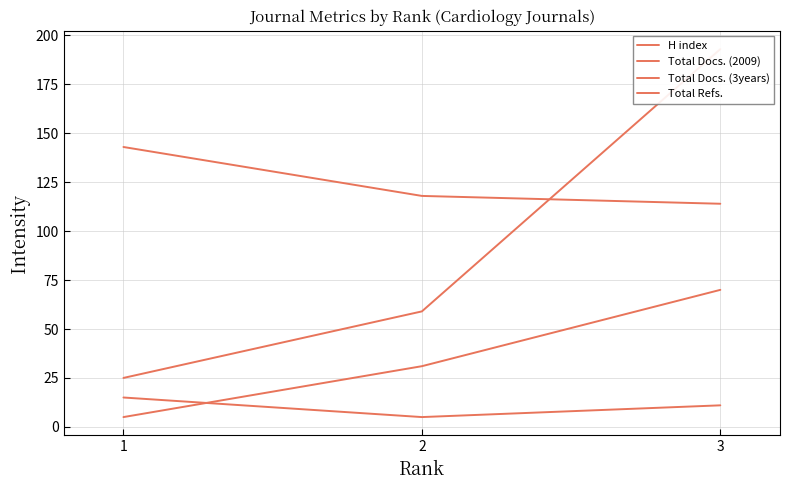

At which category is the sum across all series the highest?

3